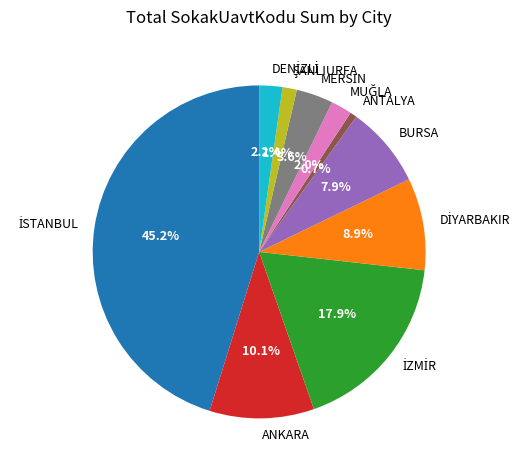

Does BURSA account for over 50% of the chart?

No